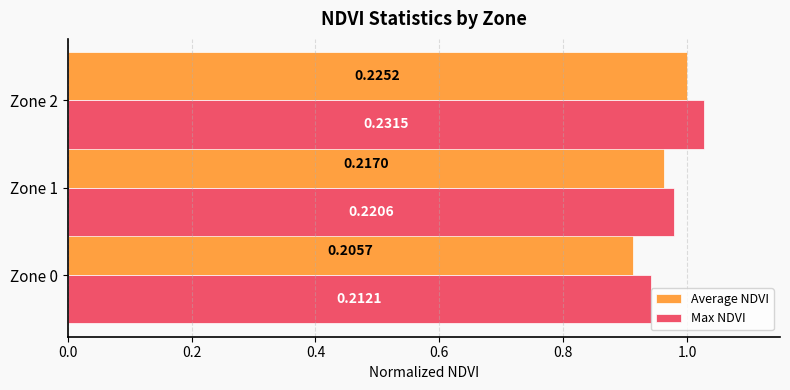

What are all the series names shown in the legend?

Average NDVI, Max NDVI